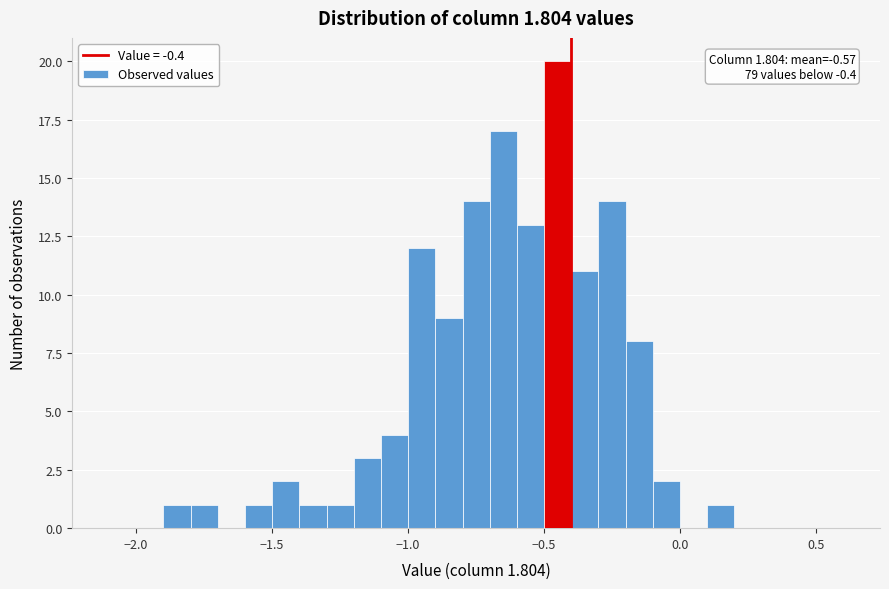

Around what value on the x-axis is the tallest bar? Give the approximate position of its centre, as read against the axis.

-0.45